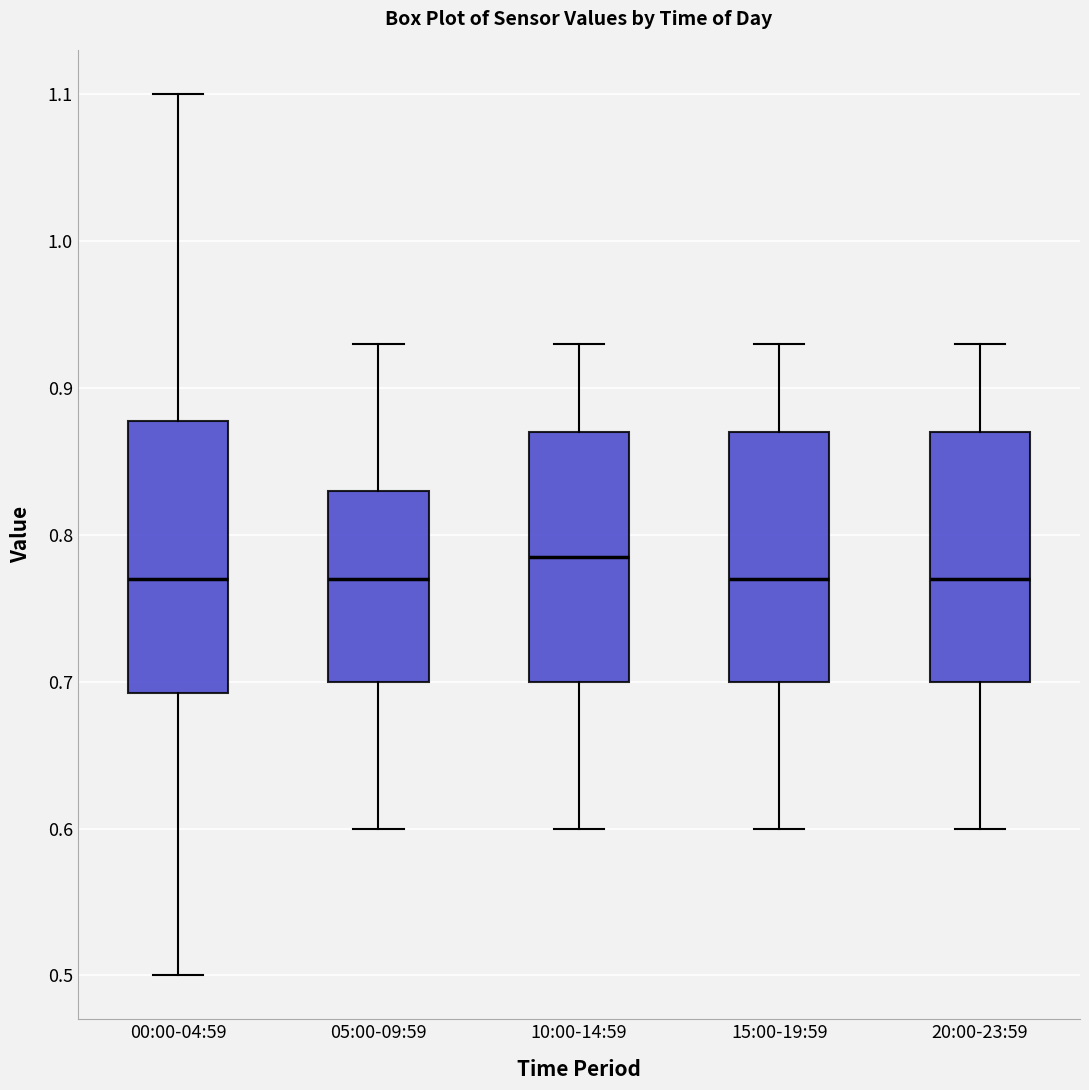

Where does the lower whisker of the box for 15:00-19:59 end on the y-axis? The values are not printed on the chart, so give them approximately, as read against the axis.

0.60